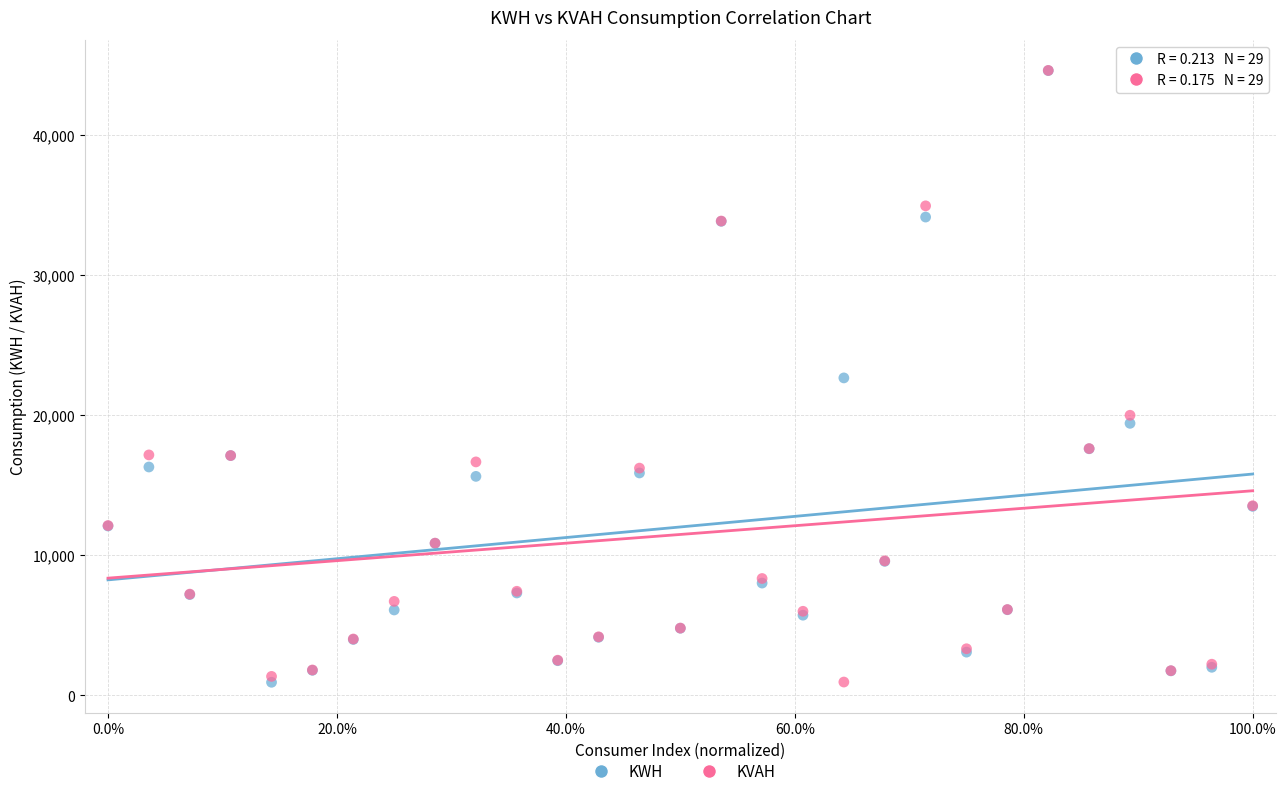

What are all the series names shown in the legend?

KWH, KVAH